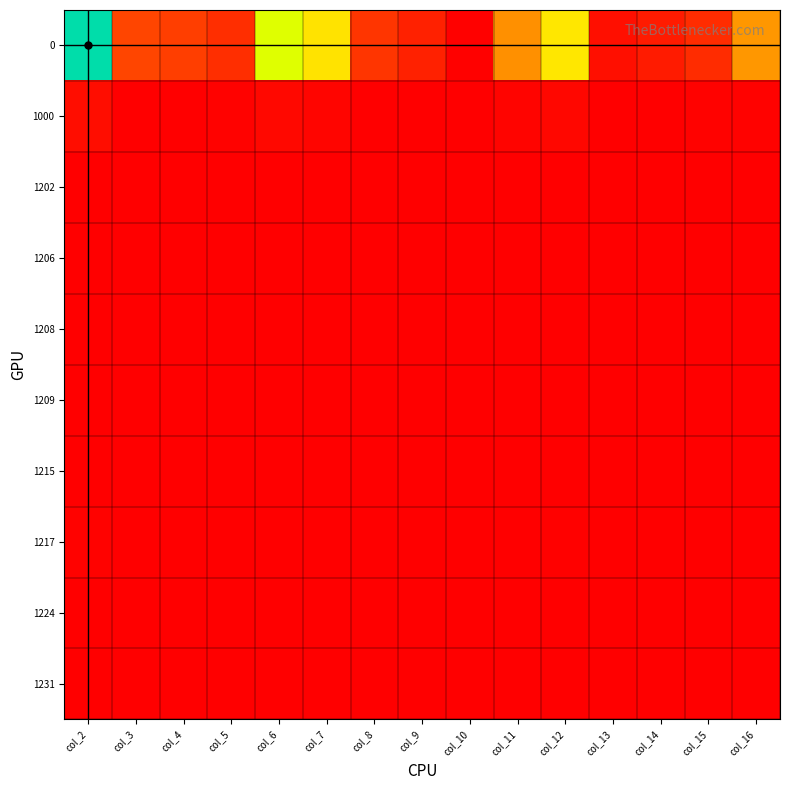

Reading left to right, what are all the values shown in this chart?

0: col_2=432864	col_3=63703	col_4=57050	col_5=42390	col_6=269721	col_7=213159	col_8=48666	col_9=31200	col_10=1763	col_11=131530	col_12=219705	col_13=15037	col_14=25850	col_15=40627	col_16=138191
1000: col_2=12471	col_3=890	col_4=1302	col_5=2651	col_6=7628	col_7=5686	col_8=523	col_9=595	col_10=37	col_11=4531	col_12=6785	col_13=367	col_14=707	col_15=2614	col_16=3097
1202: col_2=669	col_3=0	col_4=0	col_5=304	col_6=365	col_7=119	col_8=0	col_9=0	col_10=0	col_11=119	col_12=550	col_13=0	col_14=0	col_15=304	col_16=246
1206: col_2=271	col_3=131	col_4=0	col_5=0	col_6=140	col_7=12	col_8=1	col_9=0	col_10=0	col_11=11	col_12=259	col_13=130	col_14=0	col_15=0	col_16=129
1208: col_2=1365	col_3=0	col_4=68	col_5=0	col_6=1297	col_7=832	col_8=0	col_9=0	col_10=0	col_11=832	col_12=533	col_13=0	col_14=68	col_15=0	col_16=465
1209: col_2=116	col_3=0	col_4=0	col_5=0	col_6=116	col_7=116	col_8=0	col_9=0	col_10=0	col_11=116	col_12=0	col_13=0	col_14=0	col_15=0	col_16=0
1215: col_2=62	col_3=0	col_4=0	col_5=0	col_6=62	col_7=0	col_8=0	col_9=0	col_10=0	col_11=0	col_12=62	col_13=0	col_14=0	col_15=0	col_16=62
1217: col_2=2695	col_3=0	col_4=0	col_5=1049	col_6=1646	col_7=845	col_8=0	col_9=0	col_10=0	col_11=845	col_12=1850	col_13=0	col_14=0	col_15=1049	col_16=801
1224: col_2=562	col_3=0	col_4=0	col_5=463	col_6=99	col_7=56	col_8=0	col_9=0	col_10=0	col_11=56	col_12=506	col_13=0	col_14=0	col_15=463	col_16=43
1231: col_2=669	col_3=0	col_4=0	col_5=669	col_6=0	col_7=0	col_8=0	col_9=0	col_10=0	col_11=0	col_12=669	col_13=0	col_14=0	col_15=669	col_16=0